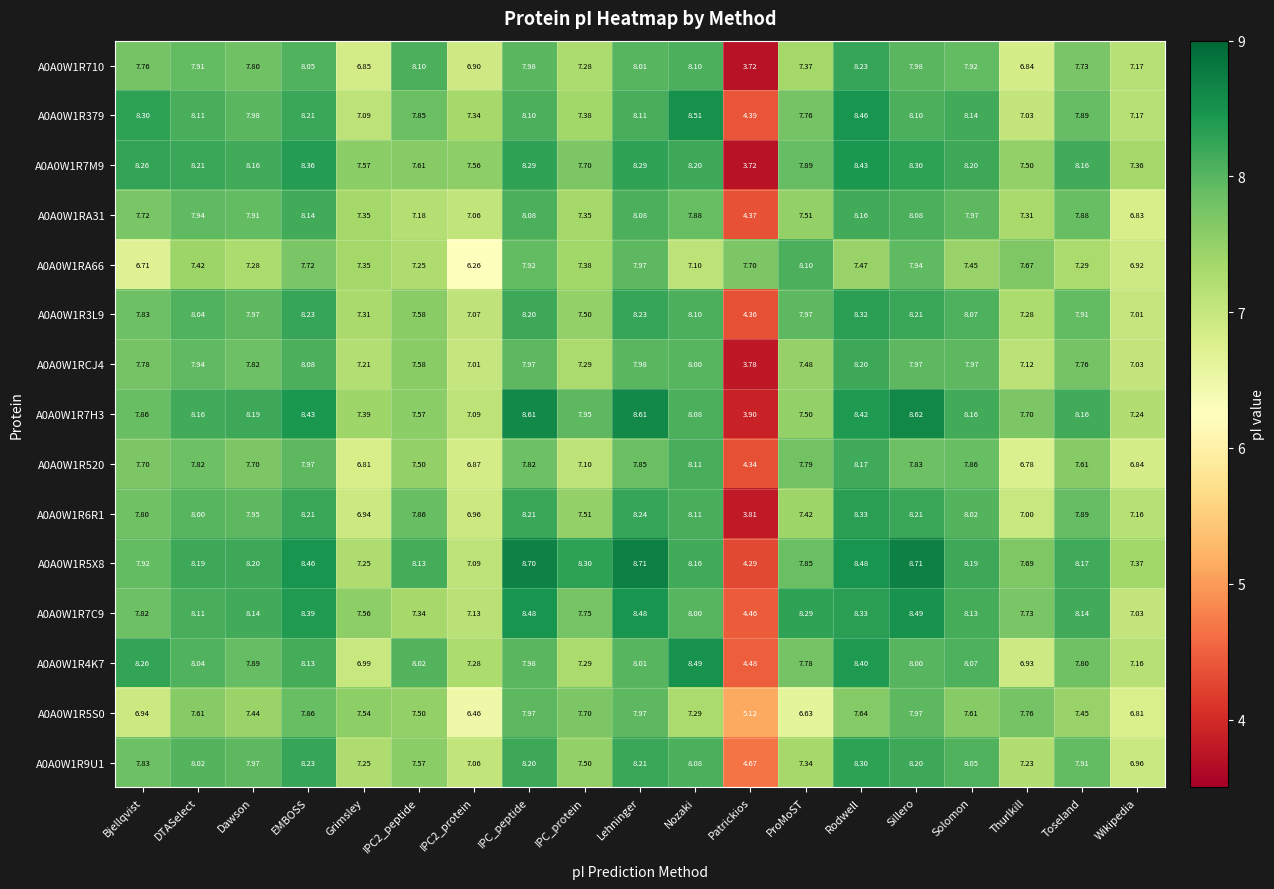

Where does the A0A0W1R4K7 series first go above 7?

Bjellqvist